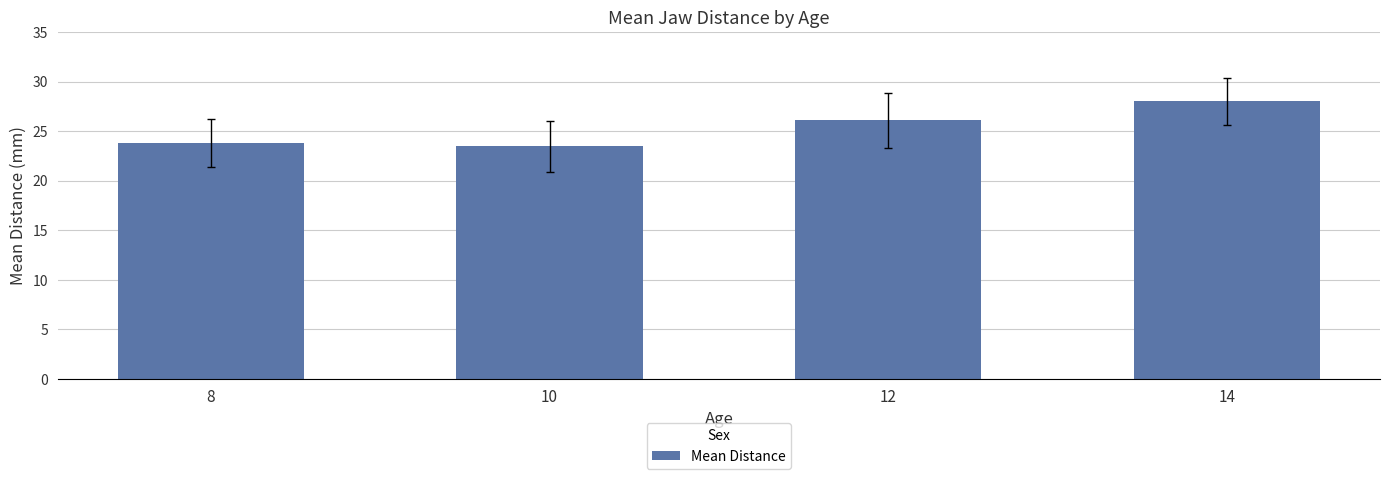

Reading right to left, what are all the values shown in this chart?

14=28.0	12=26.1	10=23.5	8=23.8